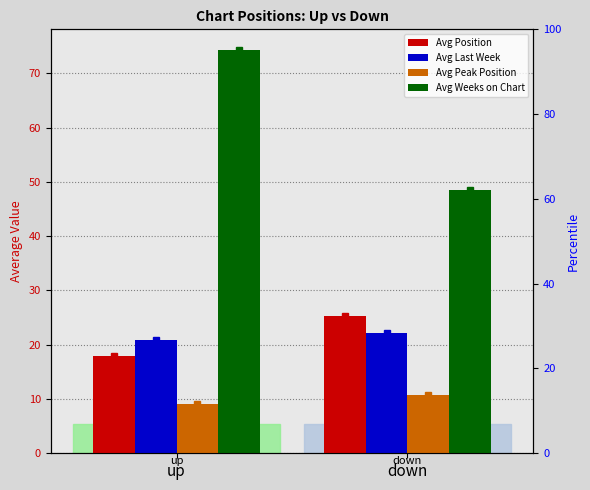

What is the maximum value shown in the chart?

74.4